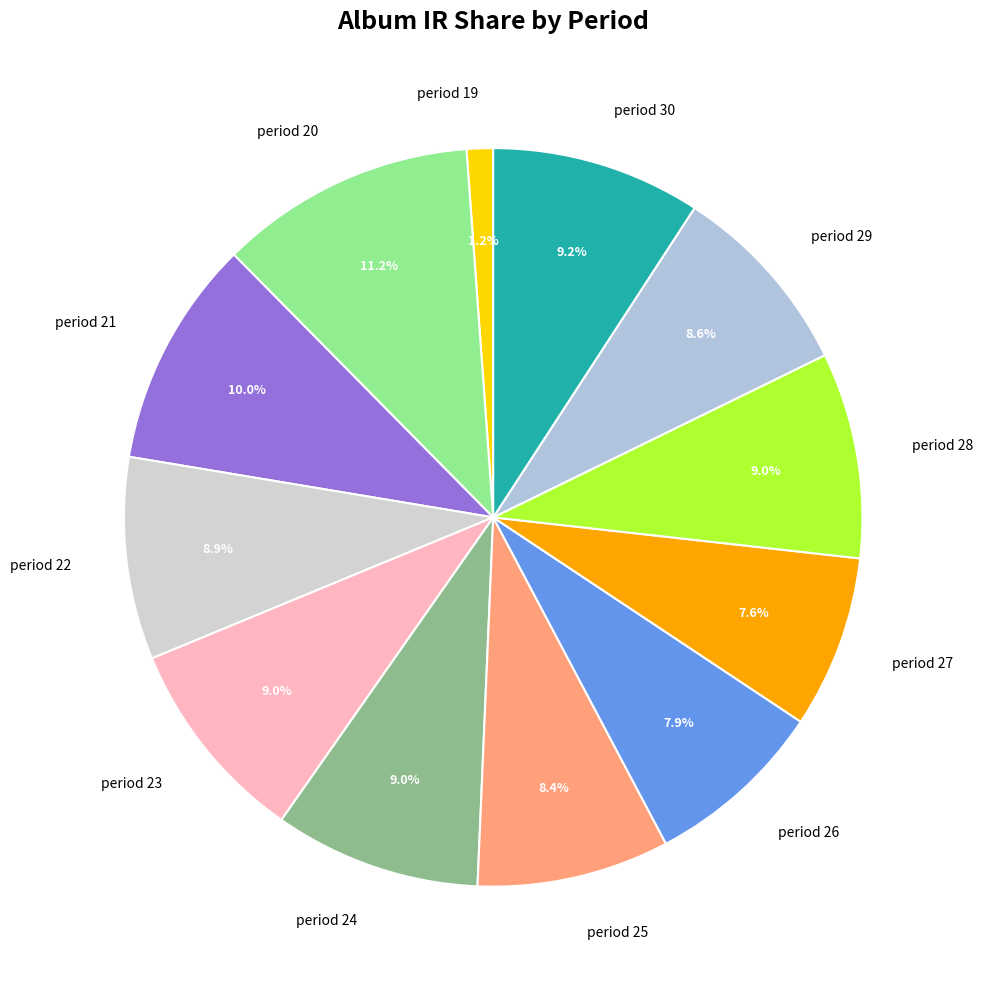

Which has a higher value, period 26 or period 23?

period 23